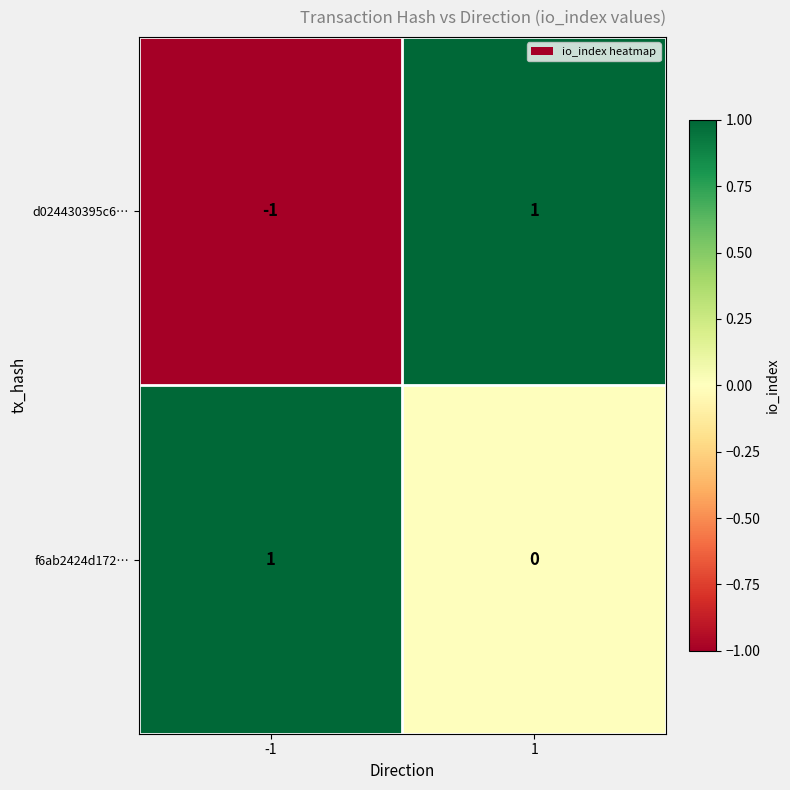

Reading left to right, transcribe all the data shown in this chart.

d024430395c6…: -1	1
f6ab2424d172…: 1	0